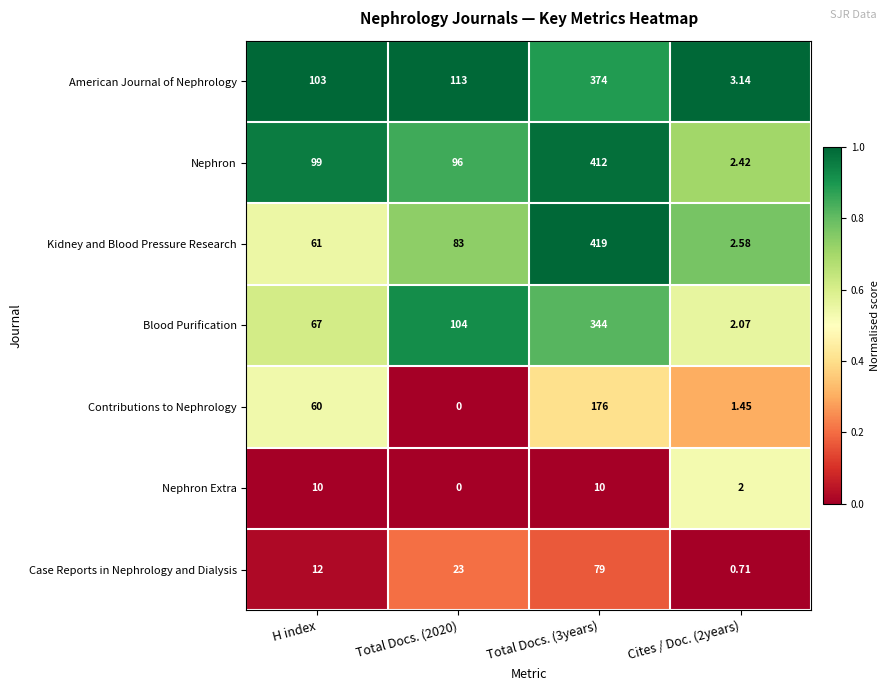

Rank the series by their maximum value, from lowest to highest.

Nephron Extra, Case Reports in Nephrology and Dialysis, Contributions to Nephrology, Blood Purification, American Journal of Nephrology, Nephron, Kidney and Blood Pressure Research